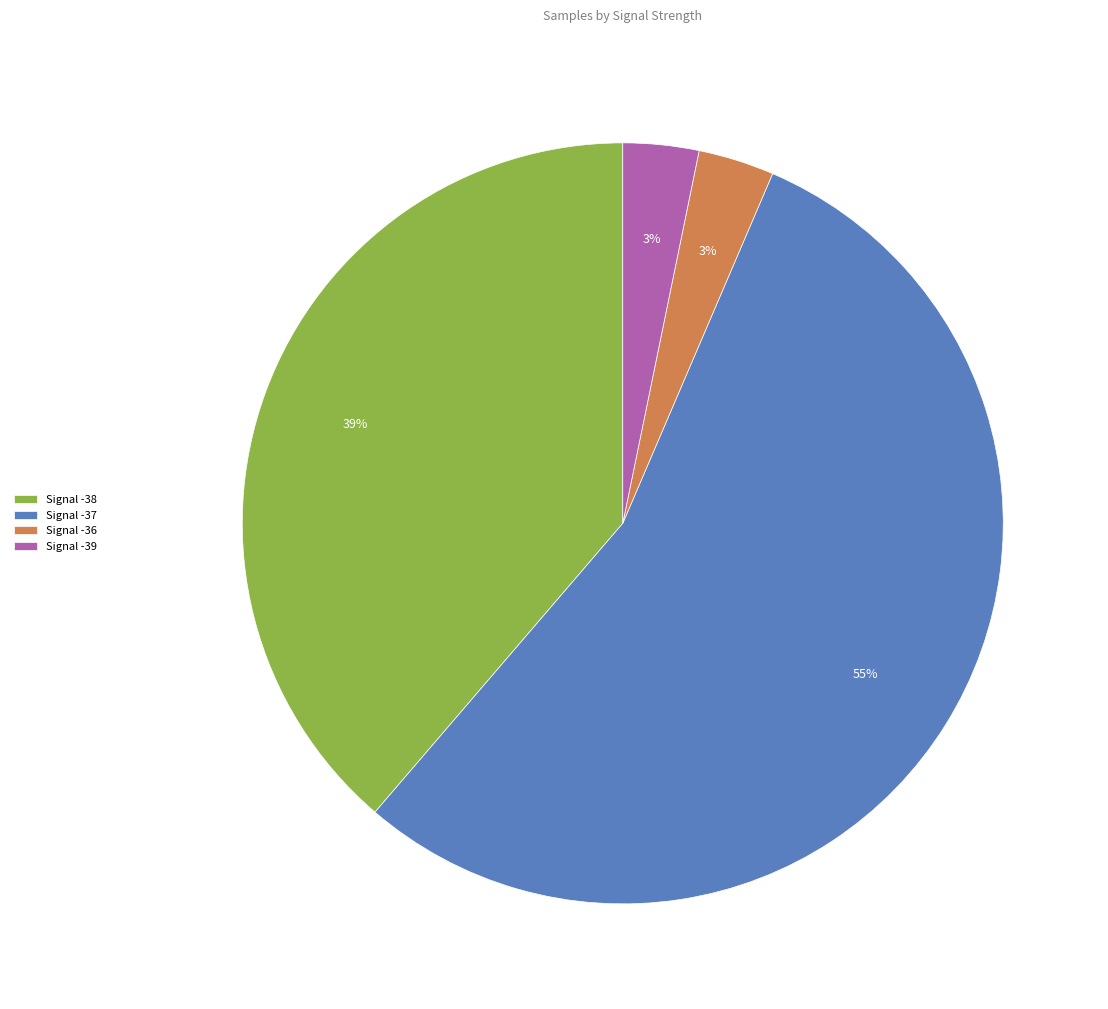

What is the largest slice in the pie chart?

Signal -37